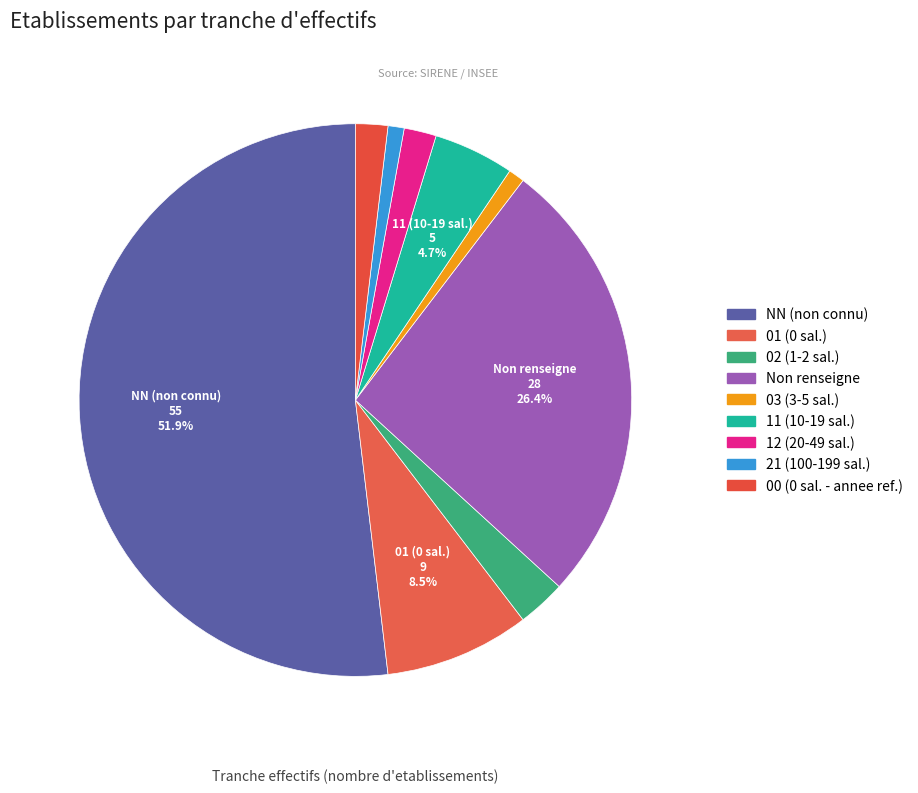

Count the number of slices in the pie.

9